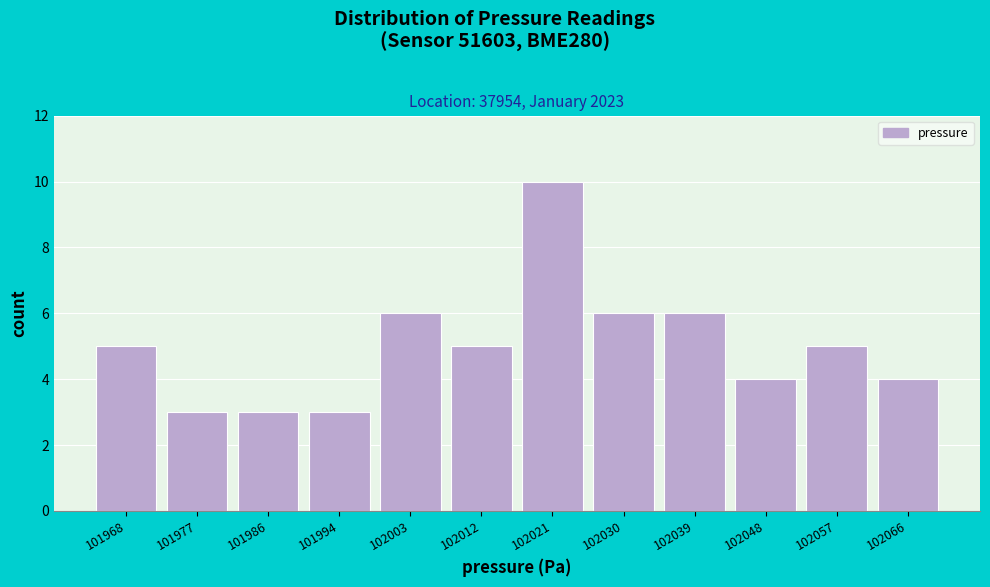

Reading left to right, transcribe all the data shown in this chart.

101968=5	101977=3	101986=3	101994=3	102003=6	102012=5	102021=10	102030=6	102039=6	102048=4	102057=5	102066=4